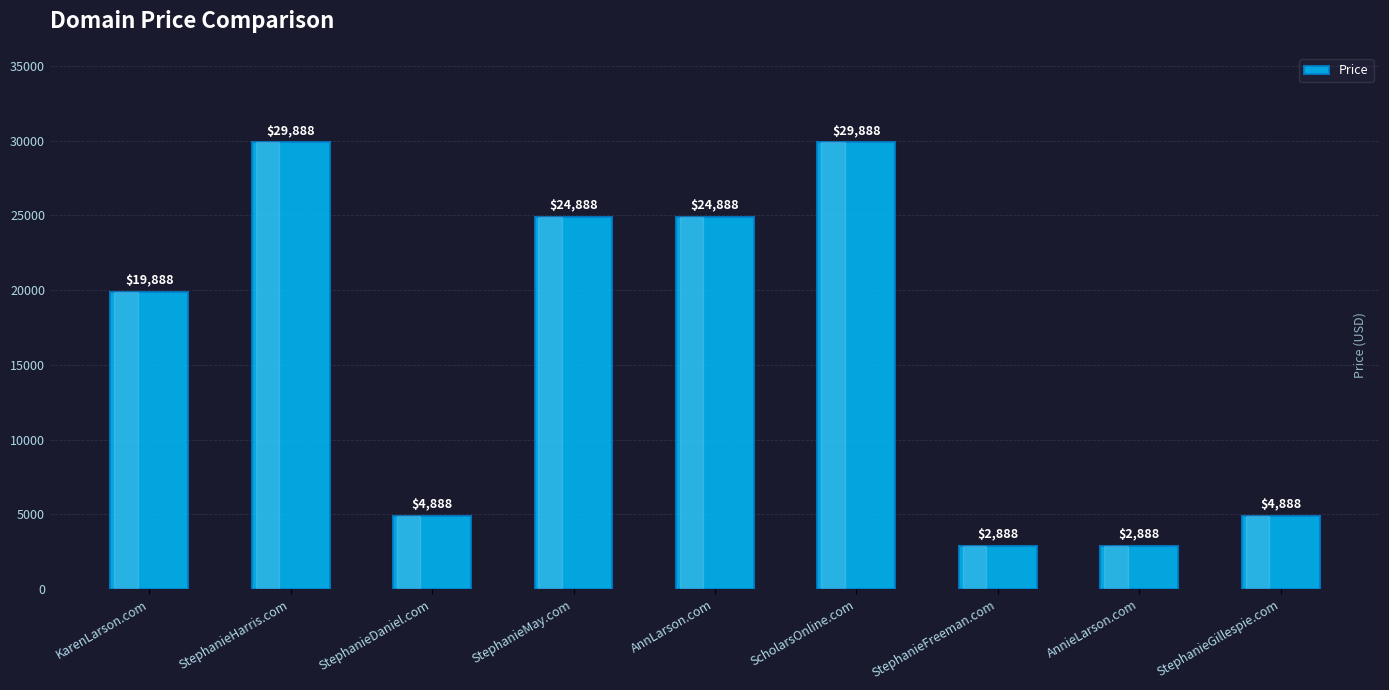

What is the label of the 2nd bar from the left?

StephanieHarris.com